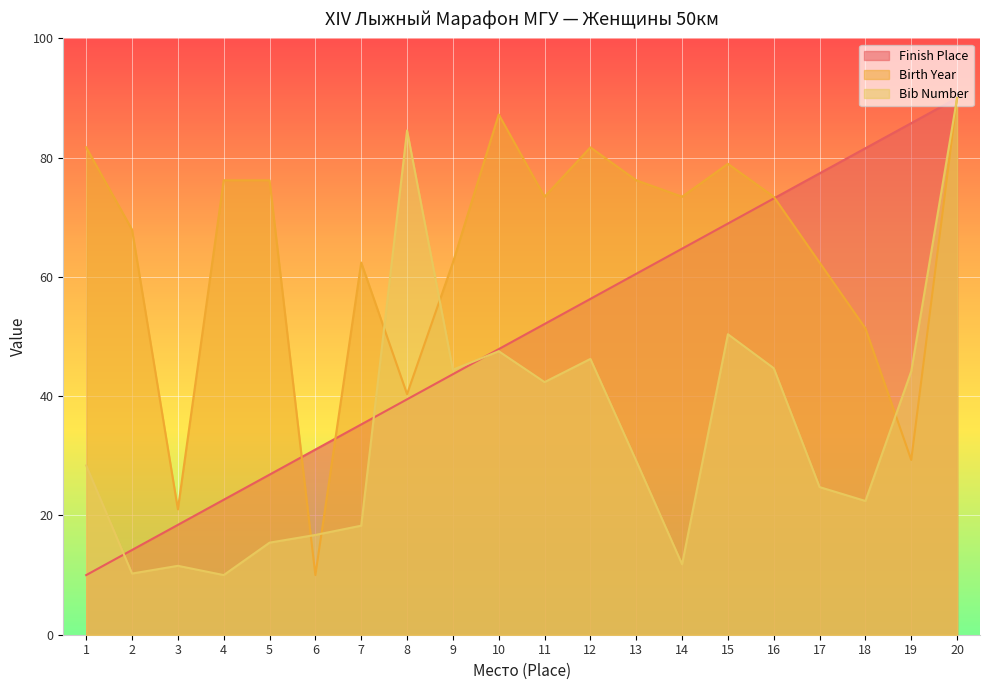

Which series ends up on top after the final intersection of Bib Number and Finish Place?

Finish Place